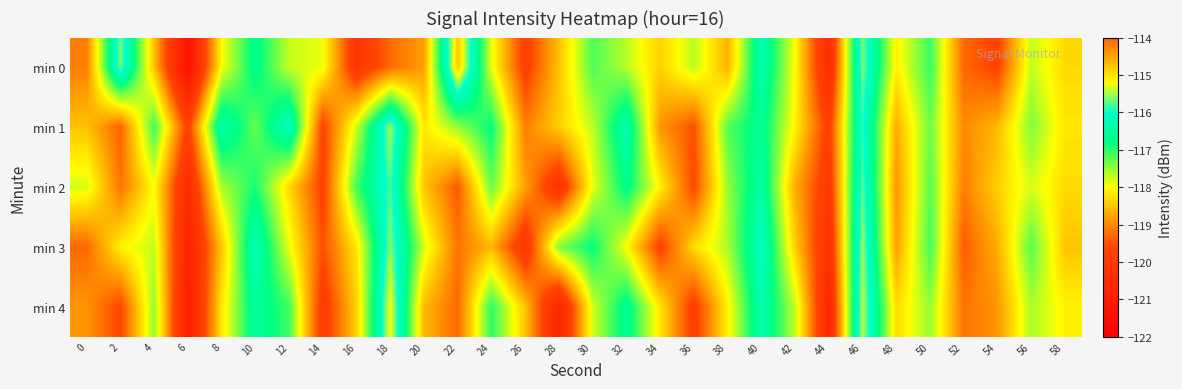

Reading right to left, list all the values displayed in this chart.

min 0: 58=-118.3	56=-117.7	54=-119.7	52=-119.3	50=-117.1	48=-118.1	46=-115.6	44=-120.5	42=-118.0	40=-116.3	38=-118.7	36=-117.7	34=-118.4	32=-117.7	30=-117.2	28=-118.5	26=-119.8	24=-117.9	22=-114.8	20=-118.8	18=-119.3	16=-120.1	14=-117.9	12=-117.7	10=-116.7	8=-118.0	6=-121.4	4=-118.5	2=-115.6	0=-119.1
min 1: 58=-118.2	56=-117.4	54=-118.6	52=-119.0	50=-117.3	48=-118.7	46=-115.9	44=-119.8	42=-118.1	40=-116.6	38=-117.2	36=-119.5	34=-118.9	32=-116.3	30=-117.7	28=-118.4	26=-119.1	24=-116.8	22=-117.5	20=-118.2	18=-115.5	16=-117.8	14=-119.7	12=-116.1	10=-117.3	8=-116.3	6=-119.7	4=-117.1	2=-119.3	0=-118.5
min 2: 58=-118.3	56=-117.8	54=-118.4	52=-119.1	50=-117.2	48=-118.9	46=-115.7	44=-120.0	42=-118.7	40=-116.4	38=-117.5	36=-119.6	34=-118.1	32=-116.7	30=-117.9	28=-120.2	26=-118.8	24=-117.3	22=-119.4	20=-118.5	18=-115.8	16=-117.1	14=-119.7	12=-118.3	10=-116.9	8=-117.6	6=-120.5	4=-118.0	2=-119.2	0=-117.8
min 3: 58=-118.5	56=-117.2	54=-118.7	52=-119.4	50=-117.1	48=-118.8	46=-115.5	44=-120.3	42=-118.4	40=-116.1	38=-117.6	36=-118.3	34=-119.7	32=-118.0	30=-116.8	28=-117.4	26=-120.1	24=-118.6	22=-119.2	20=-117.8	18=-115.6	16=-118.2	14=-119.5	12=-117.9	10=-116.2	8=-118.5	6=-120.8	4=-117.7	2=-118.1	0=-119.3
min 4: 58=-118.1	56=-117.6	54=-118.9	52=-119.2	50=-117.5	48=-118.3	46=-115.4	44=-120.6	42=-117.7	40=-116.3	38=-118.1	36=-119.8	34=-118.2	32=-116.6	30=-117.8	28=-120.7	26=-118.5	24=-117.0	22=-119.3	20=-118.6	18=-115.2	16=-118.4	14=-119.9	12=-117.1	10=-116.5	8=-118.2	6=-121.0	4=-117.5	2=-119.6	0=-118.9